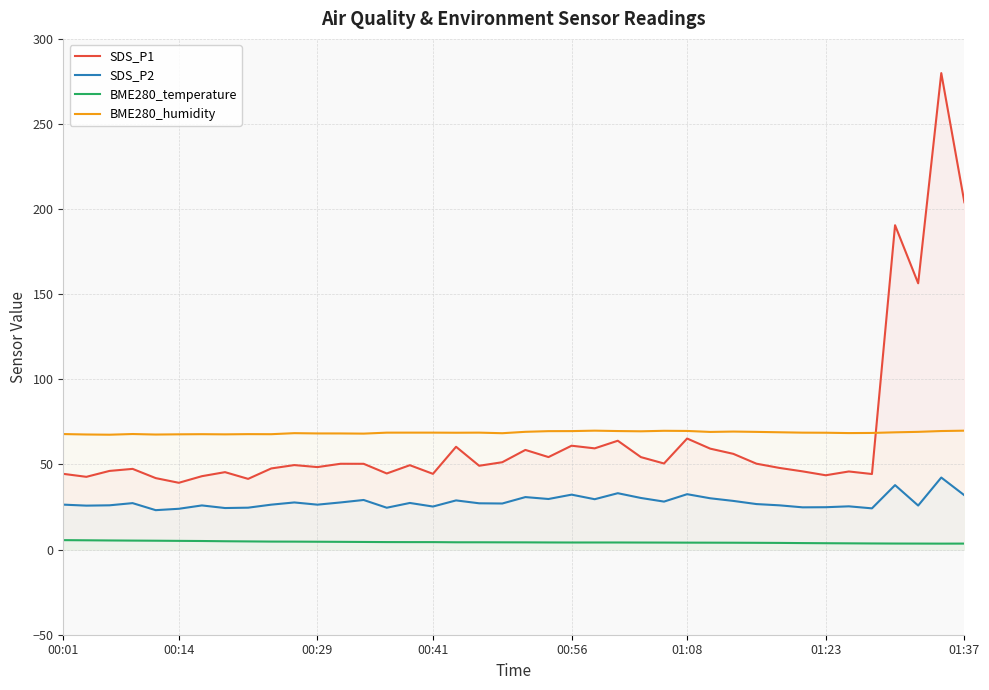

In SDS_P2, how many points are lower than both neighbors (excluding endpoints)?

13